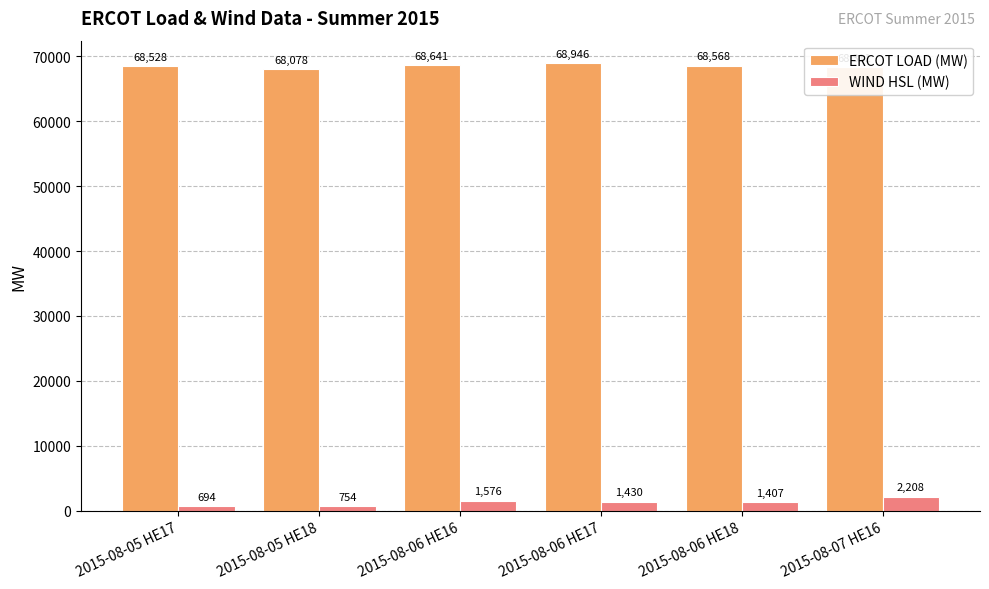

Is it true that WIND HSL (MW) equals 1576.0 at 2015-08-06 HE16?

True